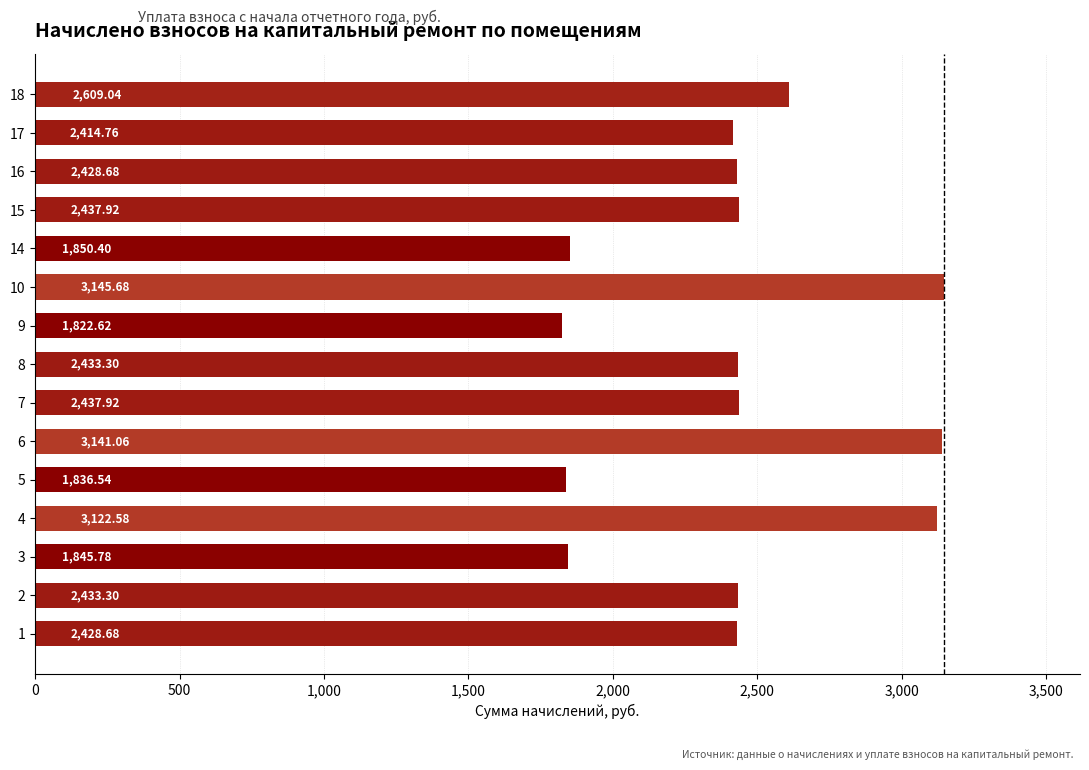

What is the difference between the second highest and minimum values?

1318.4